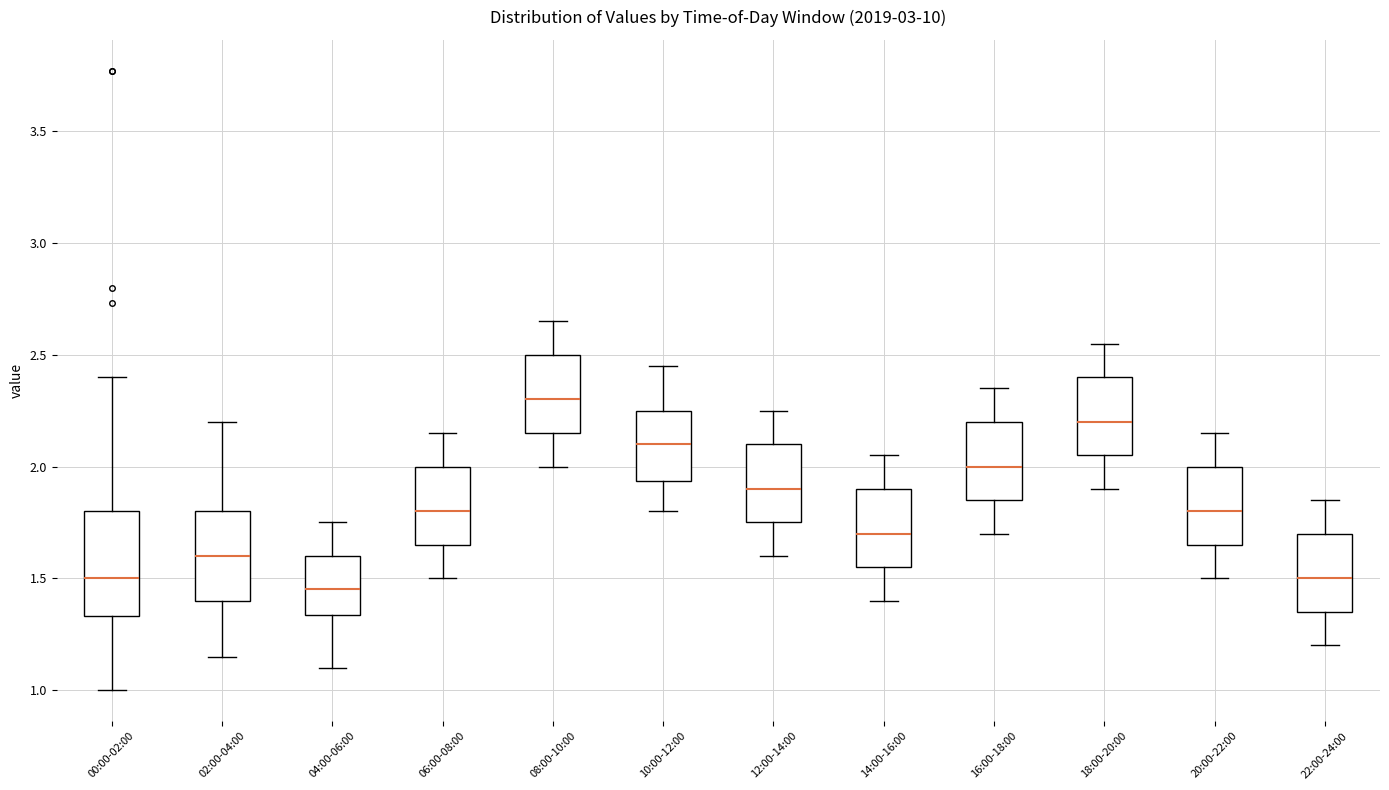

Comparing the boxes themselves (not the whiskers), which one is the tallest?

00:00-02:00